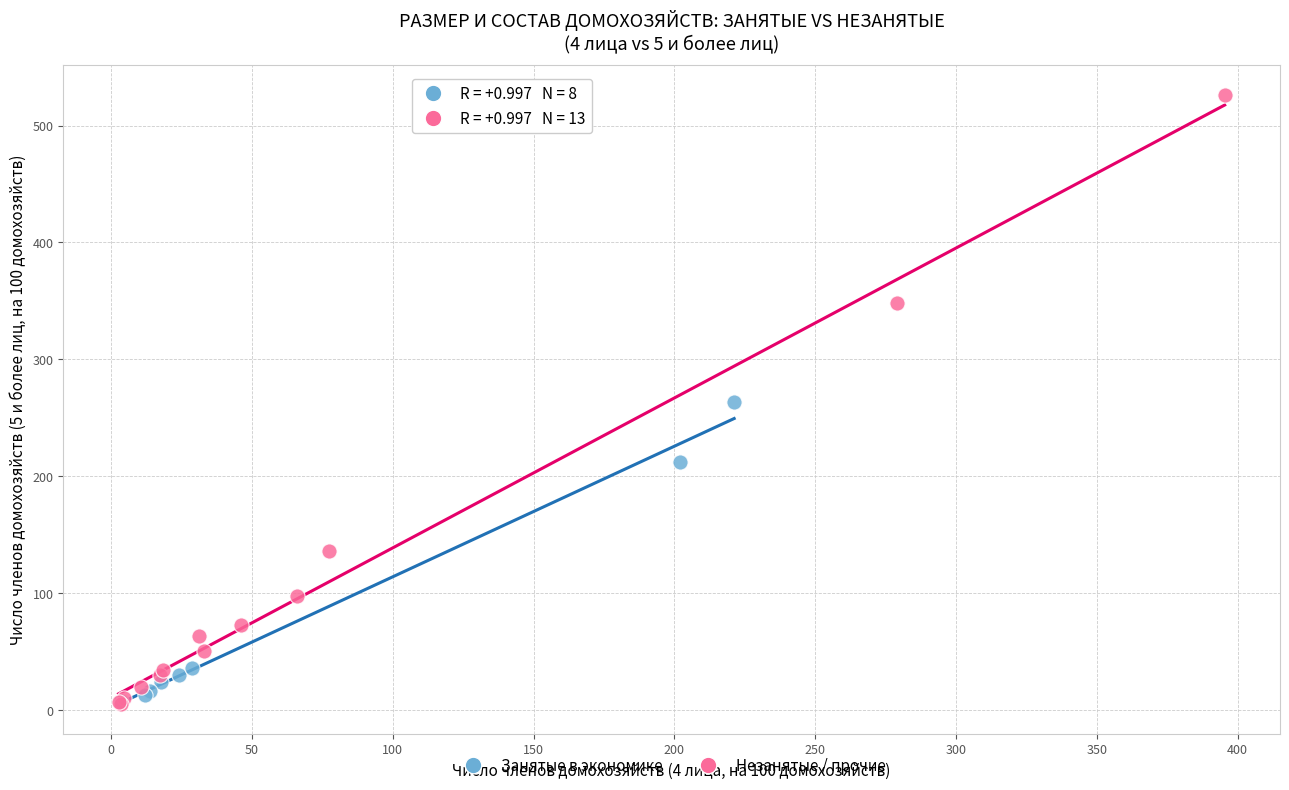

Which series has the widest spread of Y values?

Незанятые / прочие